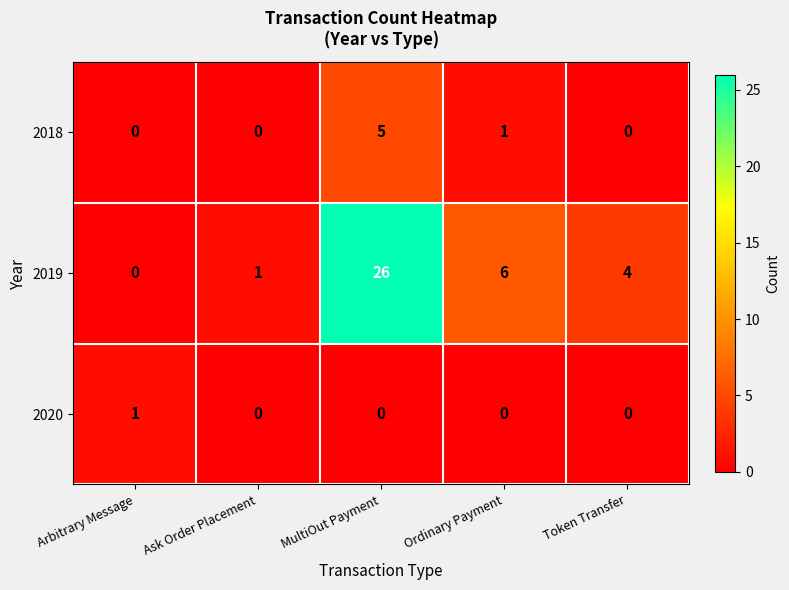

Where is 2019 nearest to the value 13?

Ordinary Payment